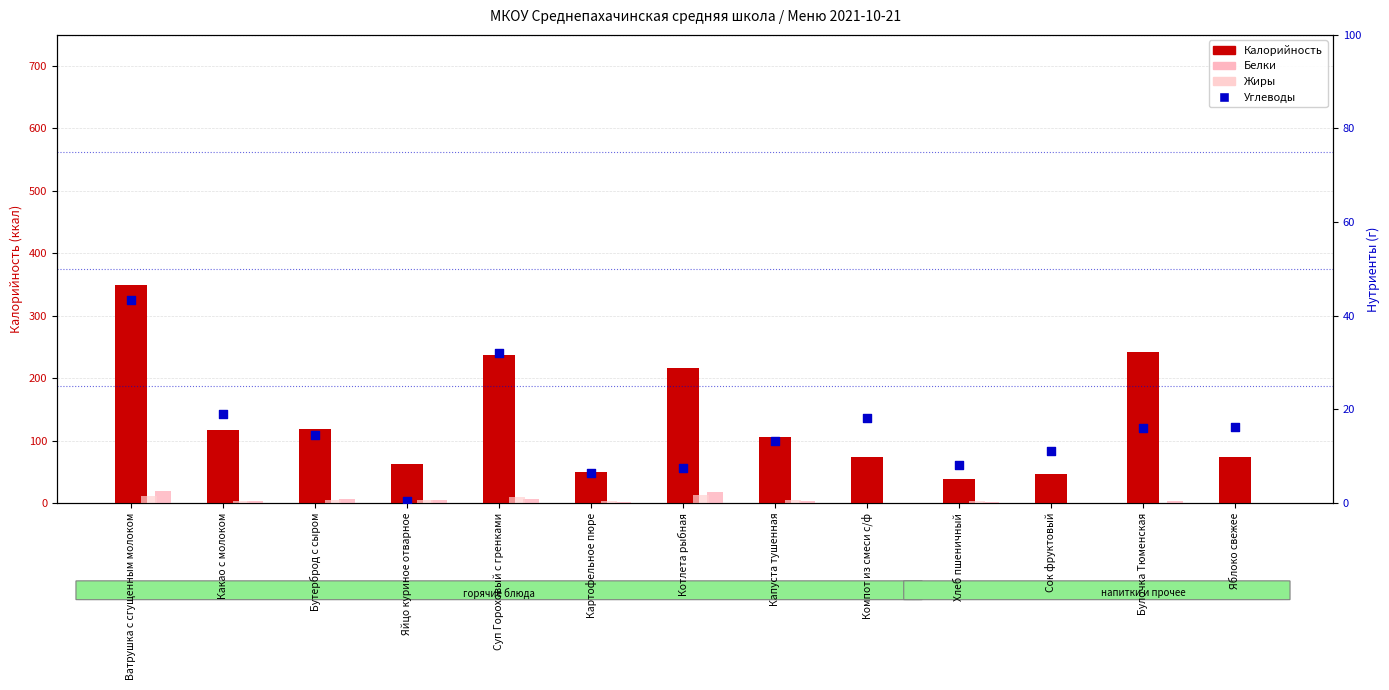

Which series has the largest total across all categories?

Калорийность